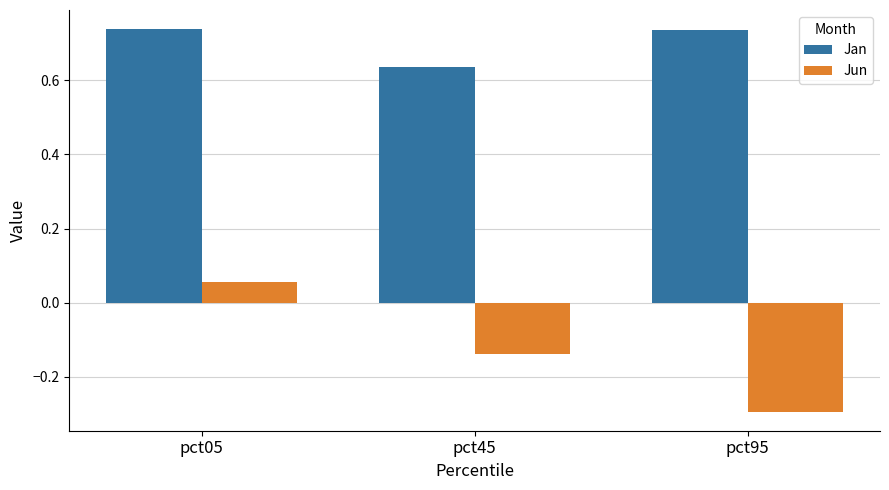

At which category is the sum across all series the highest?

pct05